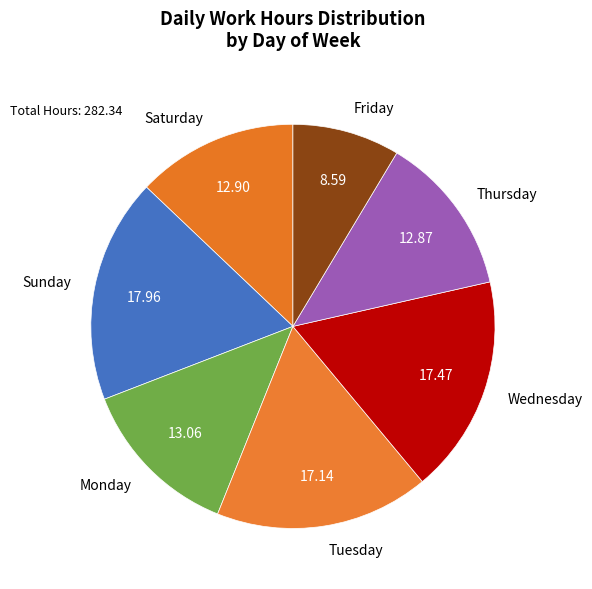

Which category has the smallest portion of the pie?

Friday